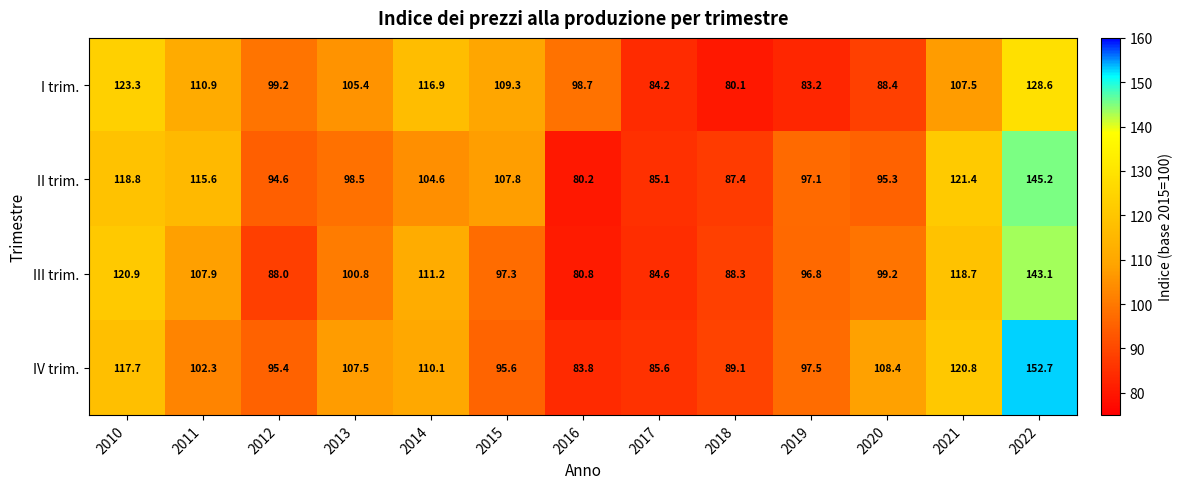

Which series has the largest range (max minus min)?

IV trim.